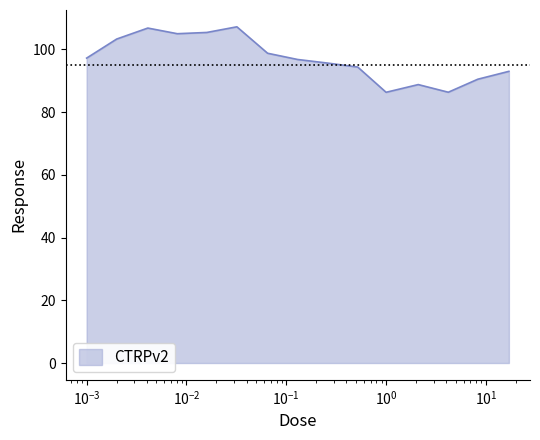

What is the minimum value shown in the chart?

86.3